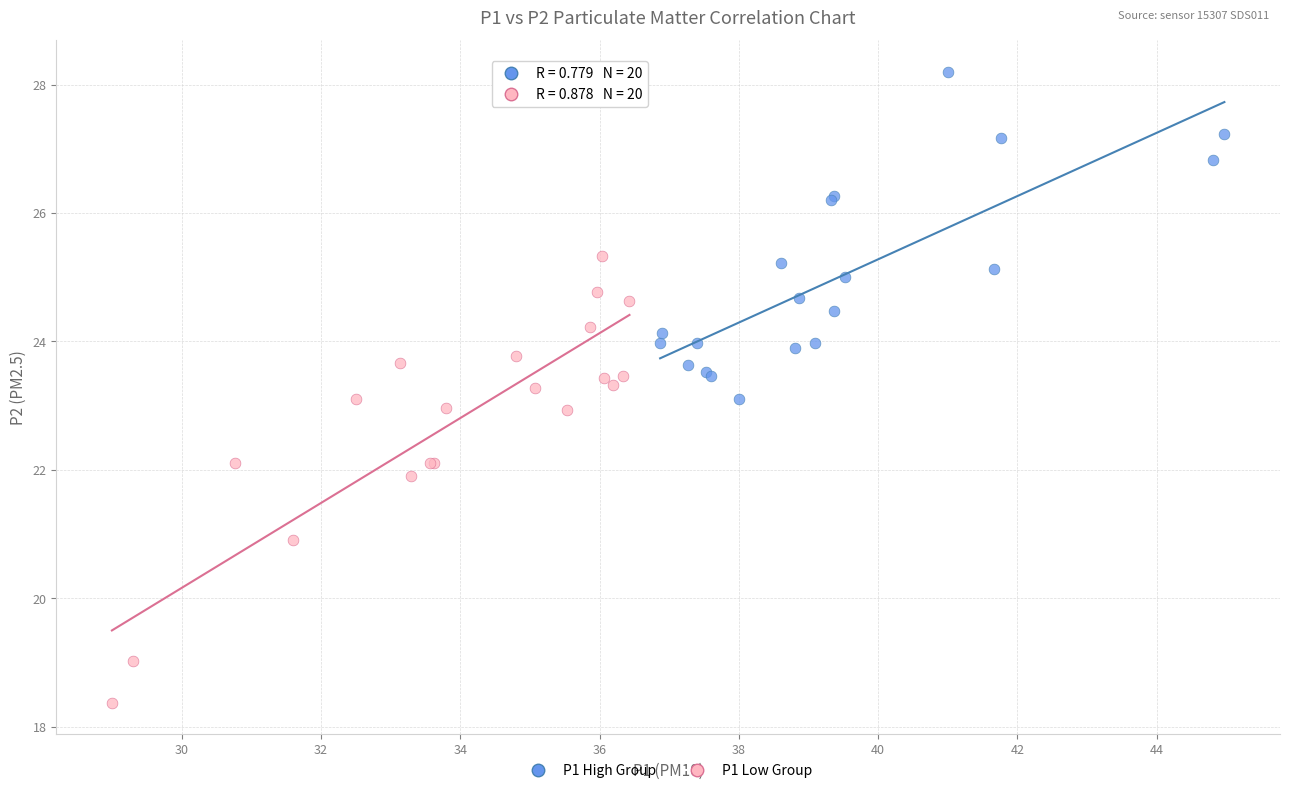

Which series reaches the maximum Y coordinate?

P1 High Group